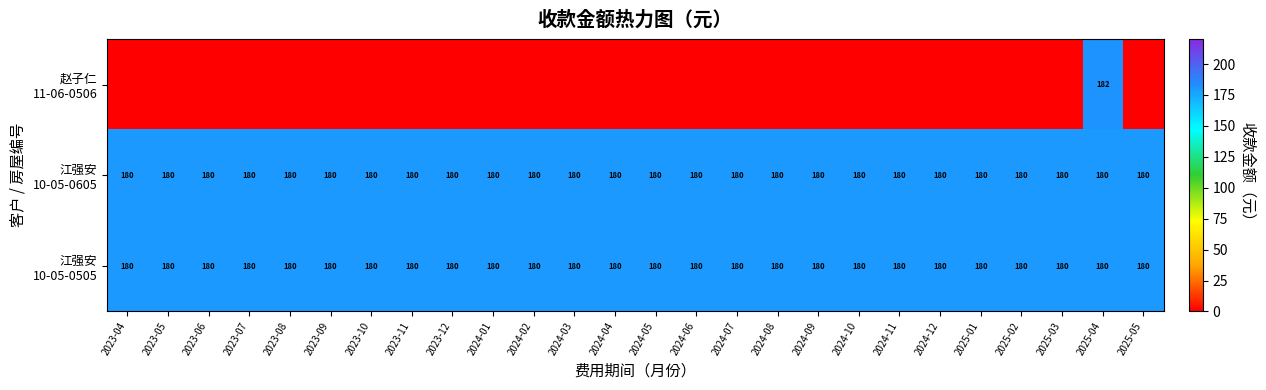

Where is 江强安 10-05-0505 nearest to the value 180?

2023-04